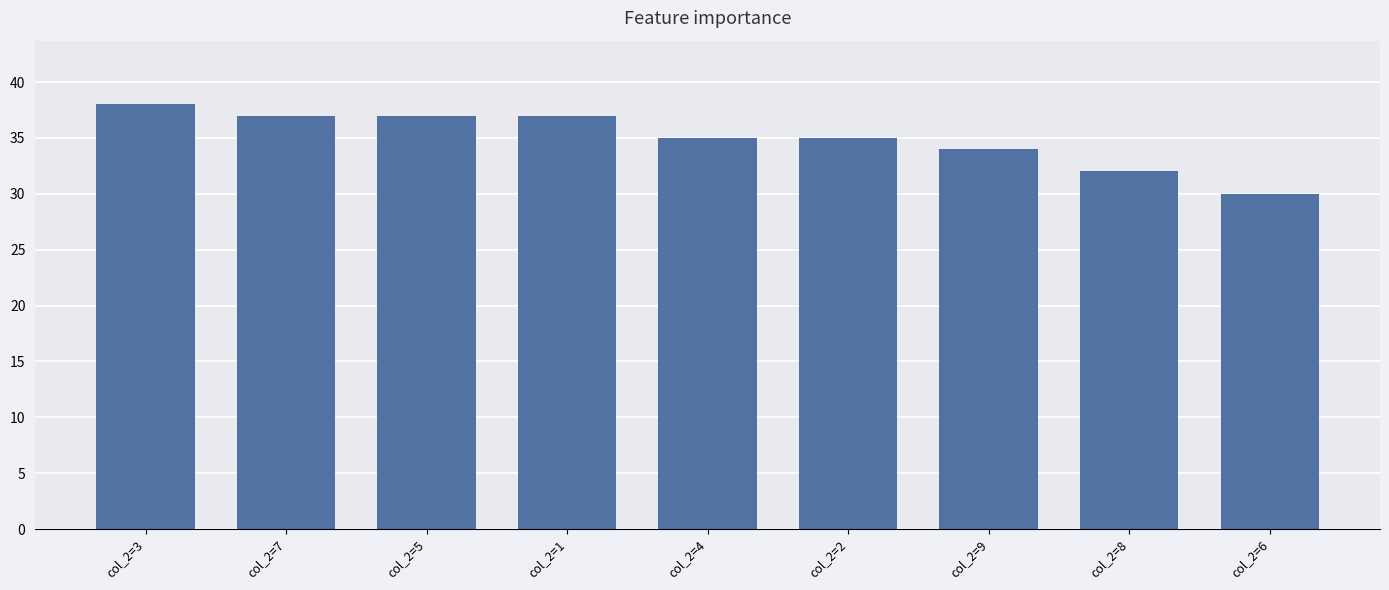

What is the sum of all values?

315